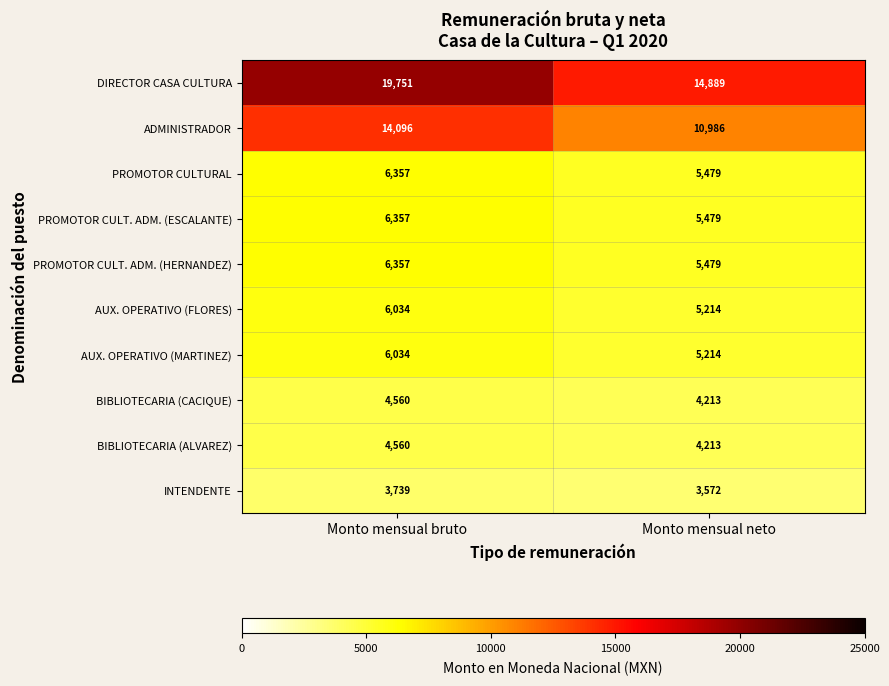

Which label corresponds to the largest value in the chart?

Monto mensual bruto